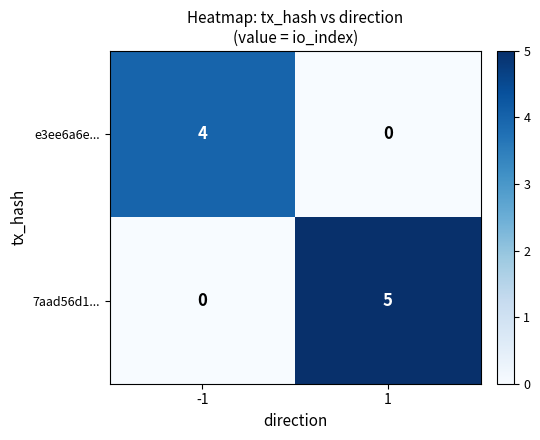

Reading left to right, extract all data points from this chart.

e3ee6a6e...: 4	0
7aad56d1...: 0	5